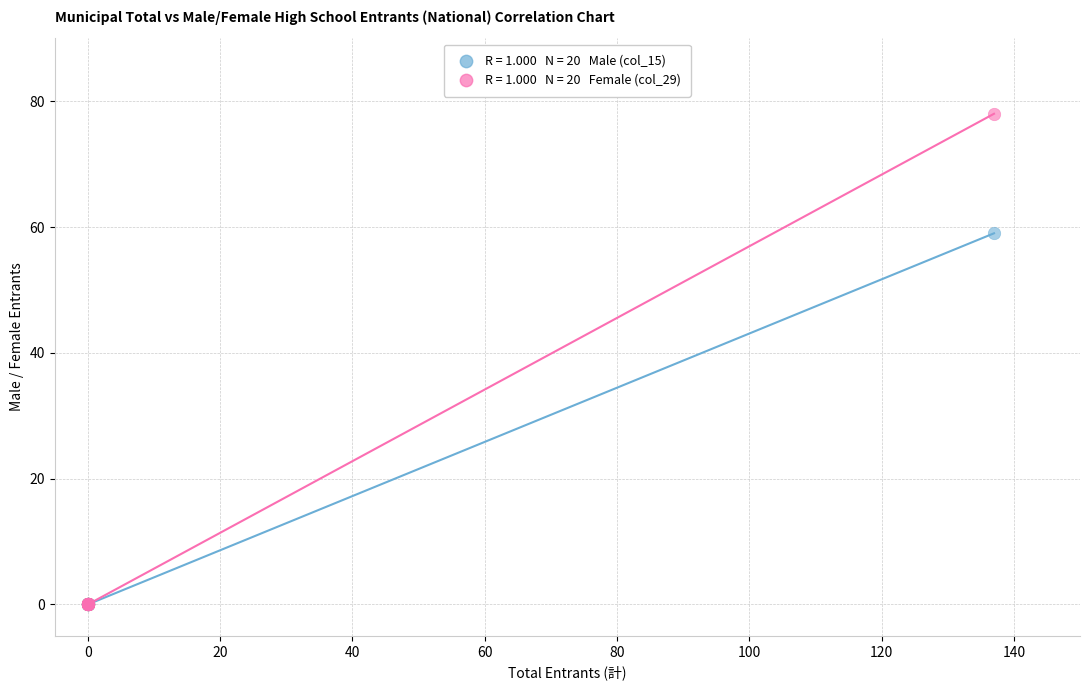

Across all series, what Y value is closest to 39?

59